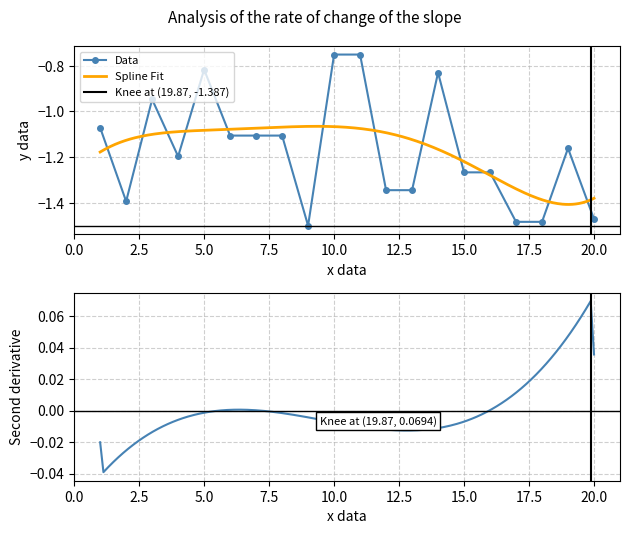

Reading left to right, transcribe all the data shown in this chart.

1=-1.1	2=-1.4	3=-0.9	4=-1.2	5=-0.8	6=-1.1	7=-1.1	8=-1.1	9=-1.5	10=-0.8	11=-0.8	12=-1.3	13=-1.3	14=-0.8	15=-1.3	16=-1.3	17=-1.5	18=-1.5	19=-1.2	20=-1.5